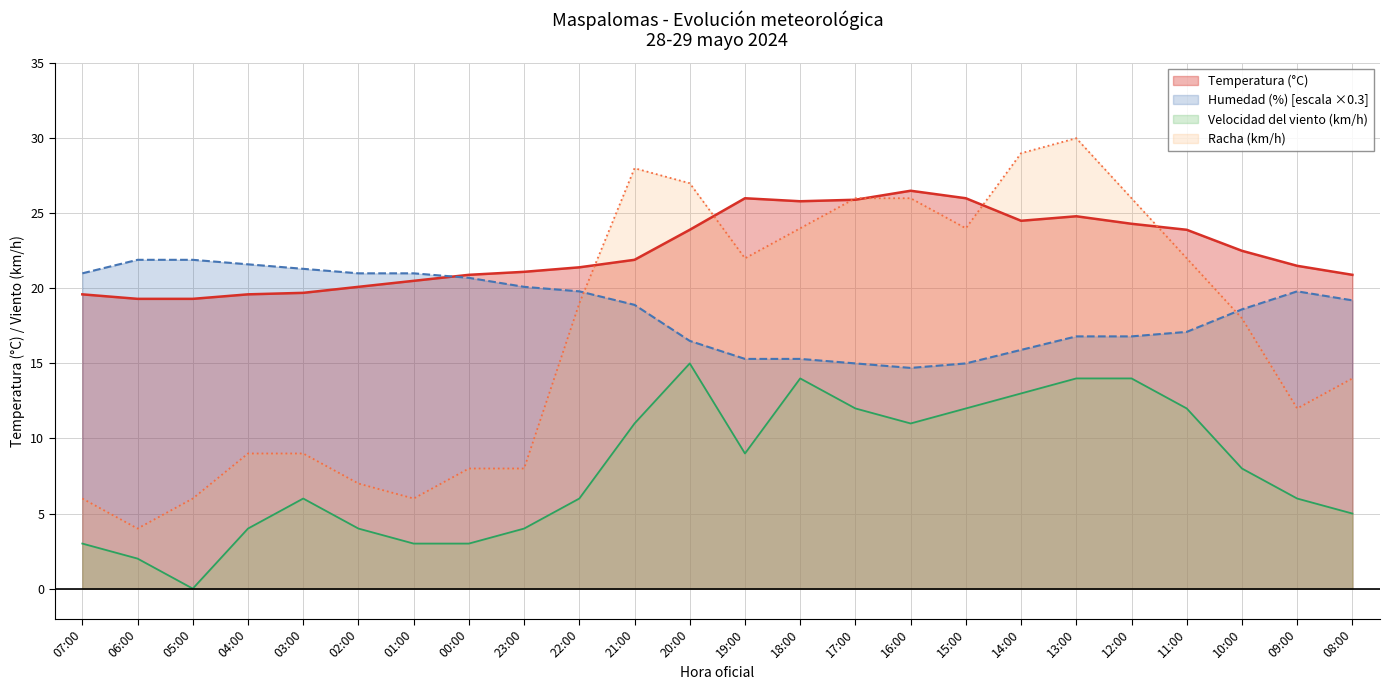

Count the number of categories in the chart.

24